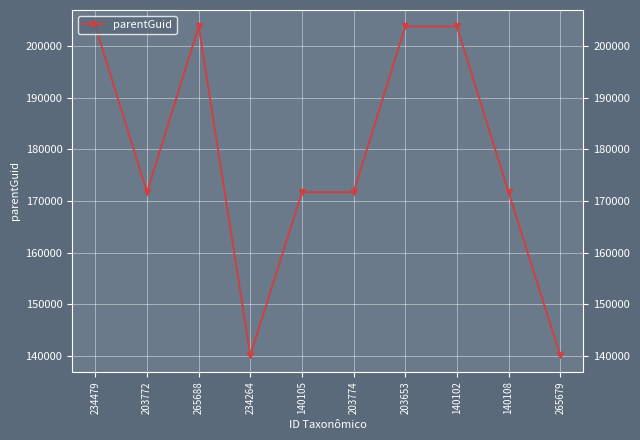

Is it true that the value at 140105 is 171690?

True